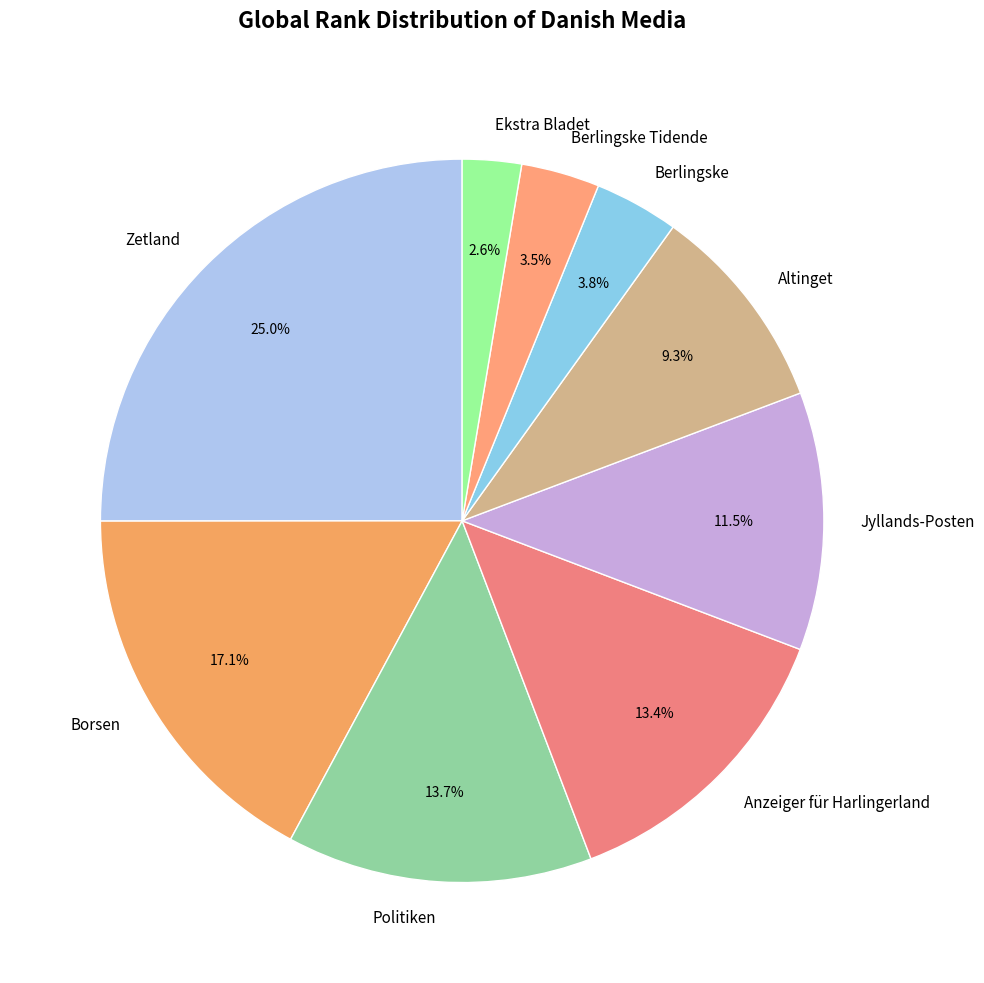

What is the total percentage of Jyllands-Posten and Politiken?

25.2%